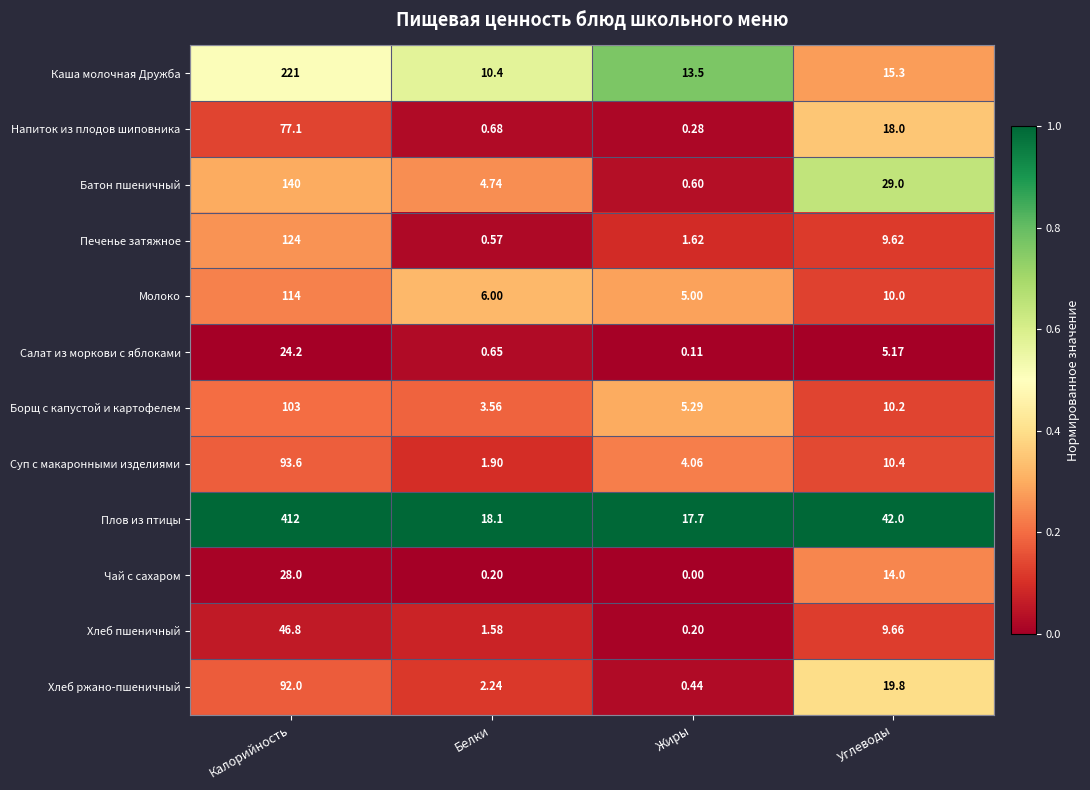

What is the difference between the highest and lowest values at Углеводы?

36.8